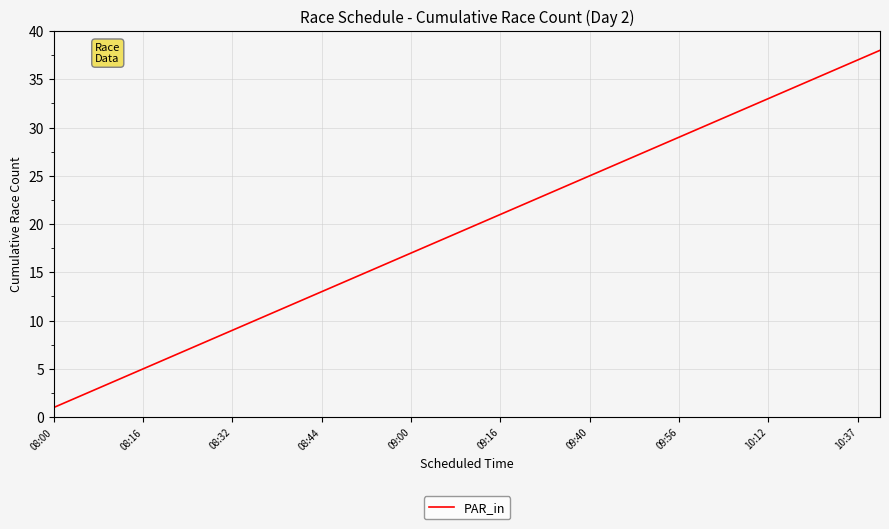

What is the difference between the maximum and minimum values?

37